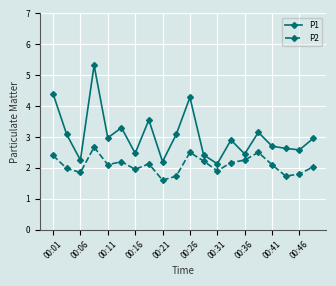

Which series has the largest total across all categories?

P1